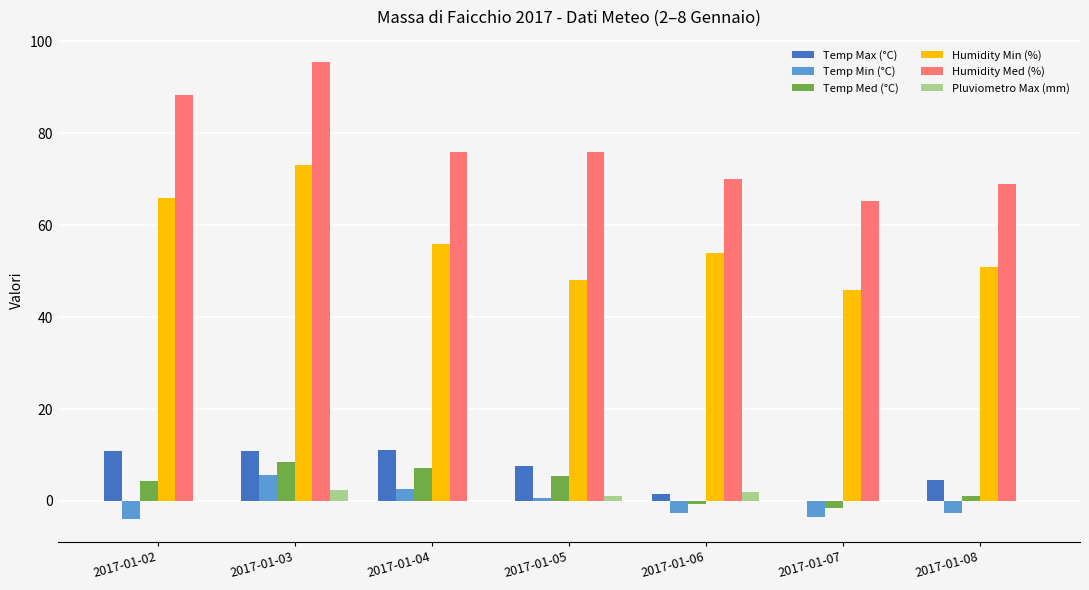

Is it true that Temp Max (°C) equals 10.8 at 2017-01-02?

True